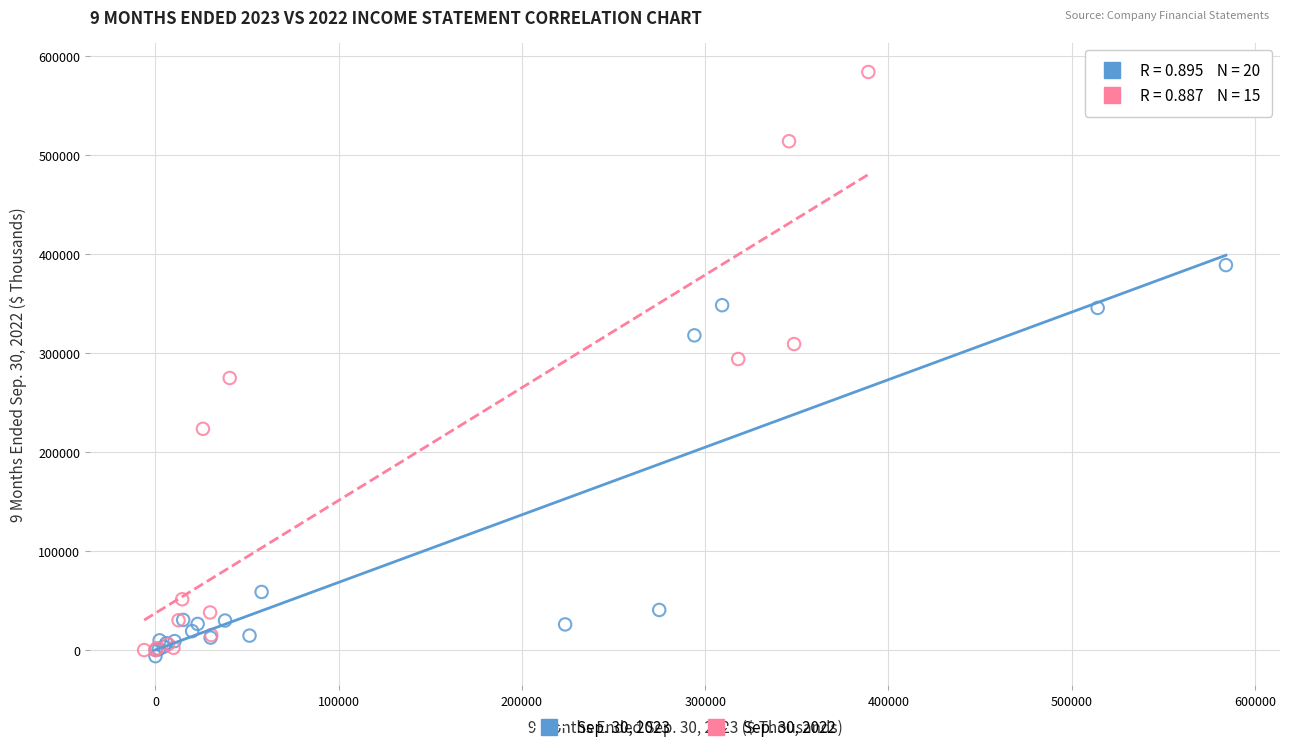

Which series contains the highest Y value?

Sep. 30, 2022